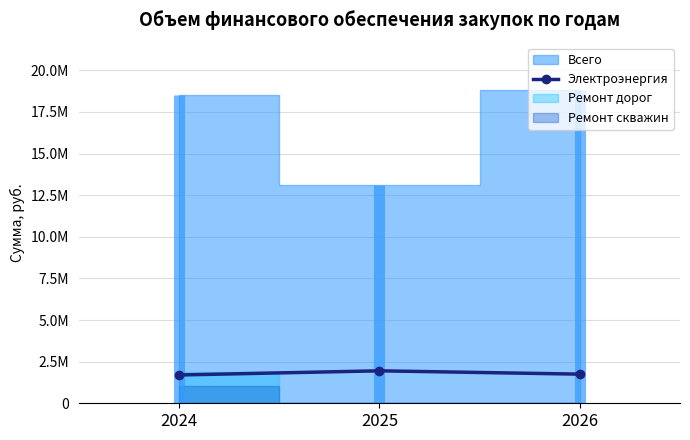

Which has a higher value, 2026 or 2024?

2026